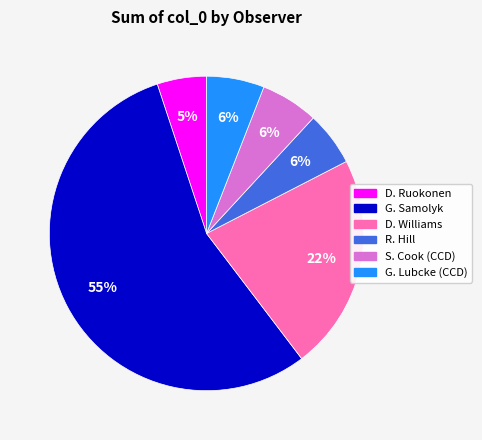

Between G. Lubcke (CCD) and D. Williams, which is larger?

D. Williams